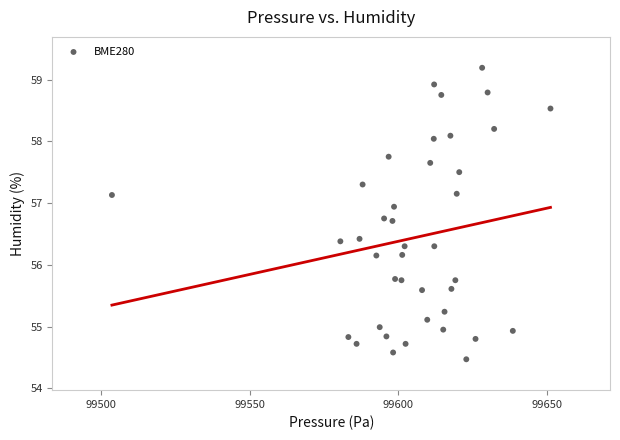

What is the range of Y values (max minus min)?

4.7